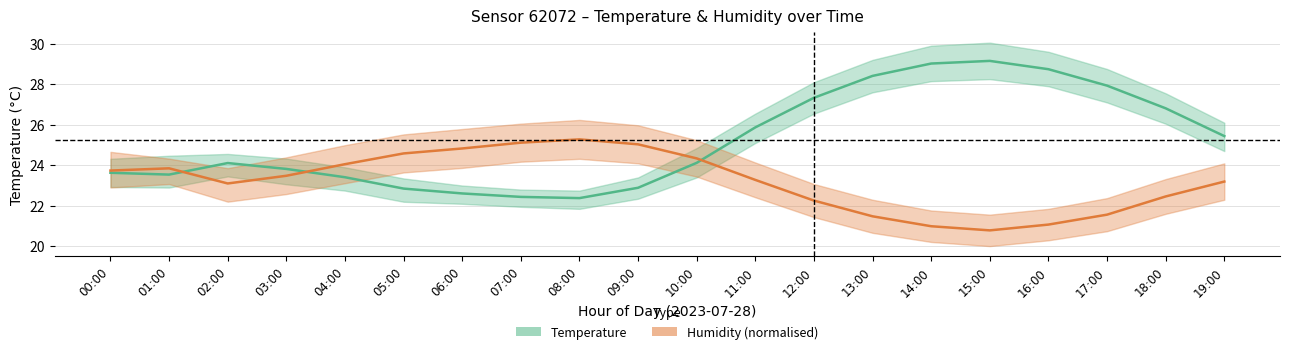

What is the value of the Temperature (°C) point at the 17th from the left?

28.7